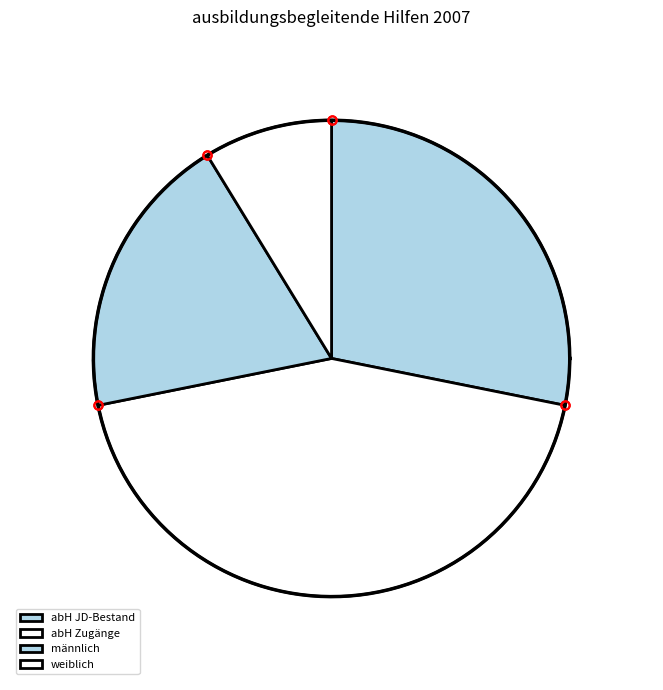

Rank the categories by value from highest to lowest.

abH Zugänge, abH JD-Bestand, männlich, weiblich